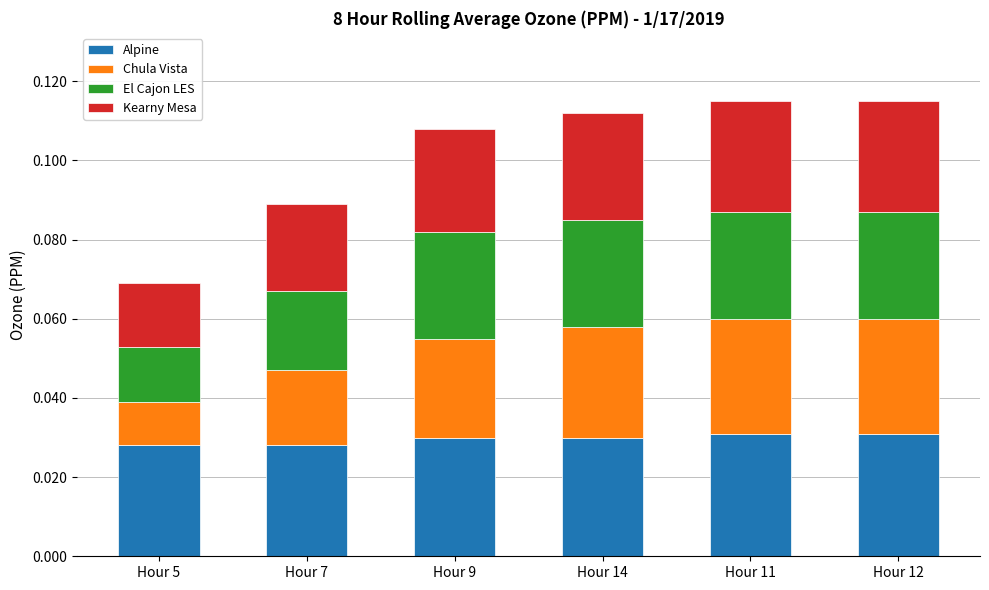

How many Alpine values are between 0 and 1?

6